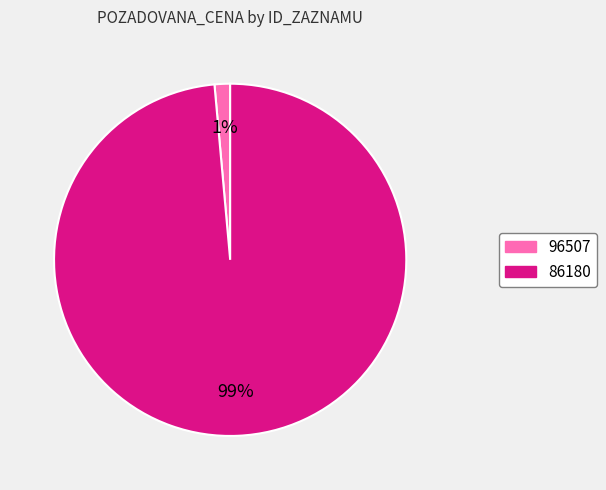

True or false: 86180 accounts for 99% of the total.

True